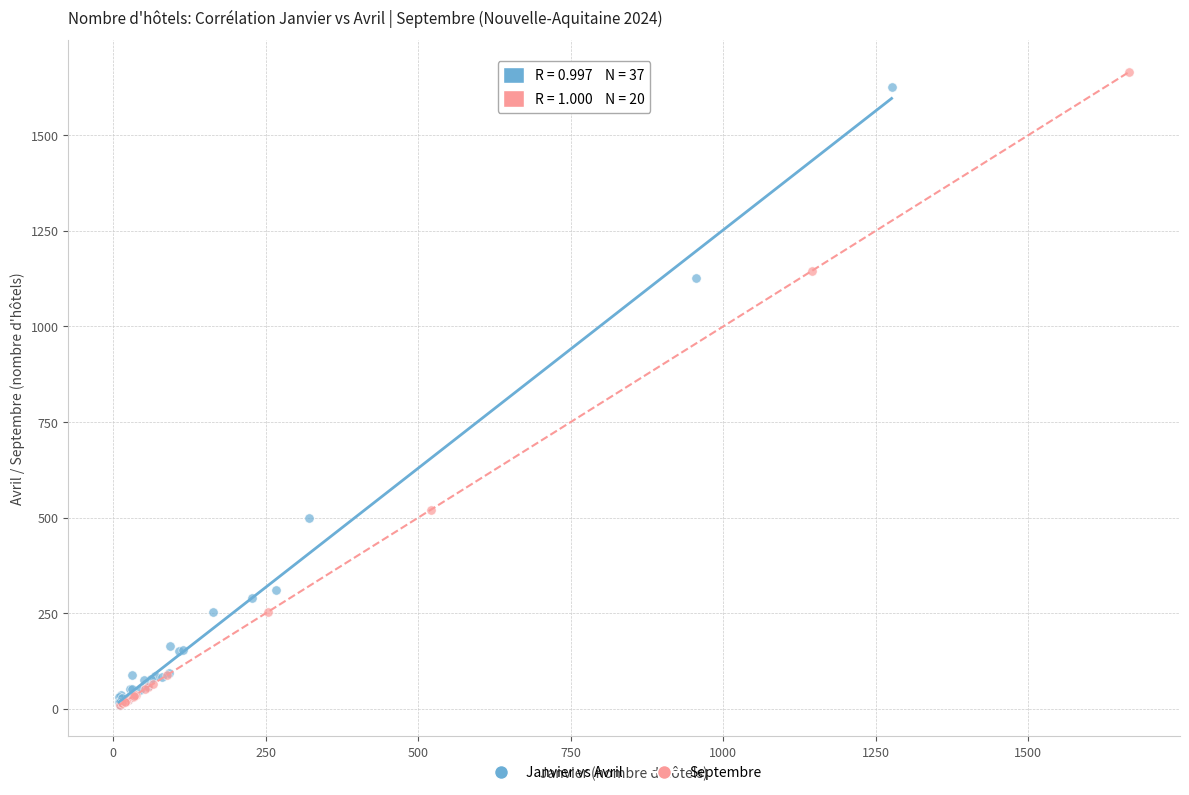

What are all the series names shown in the legend?

Janvier vs Avril, Septembre